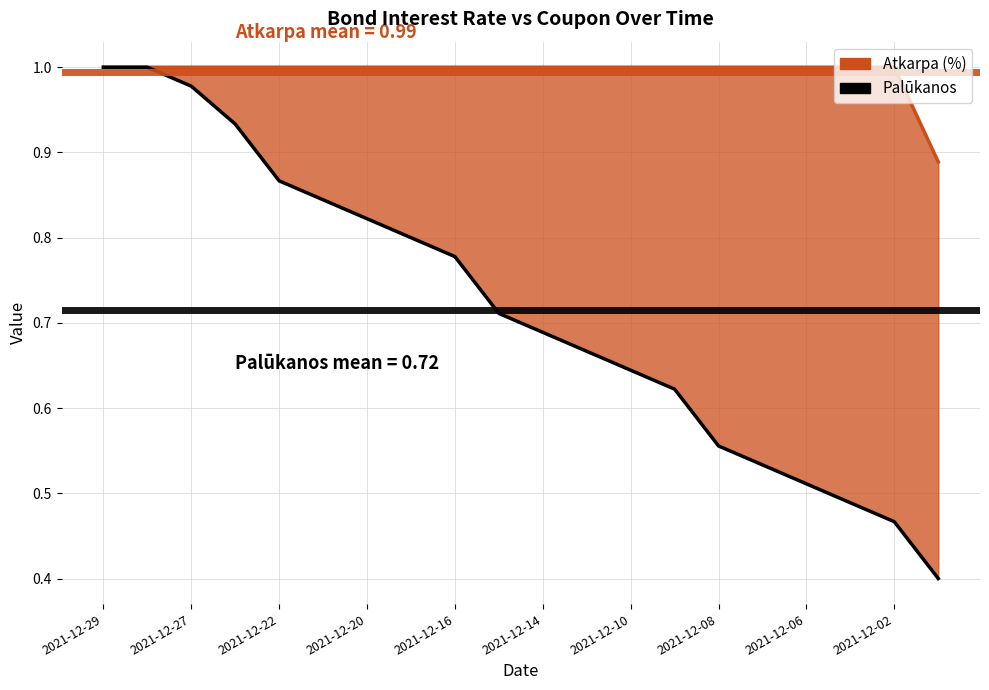

Reading right to left, what are all the values shown in this chart?

0.4	0.5	0.5	0.5	0.5	0.6	0.6	0.6	0.7	0.7	0.7	0.8	0.8	0.8	0.8	0.9	0.9	1.0	1.0	1.0